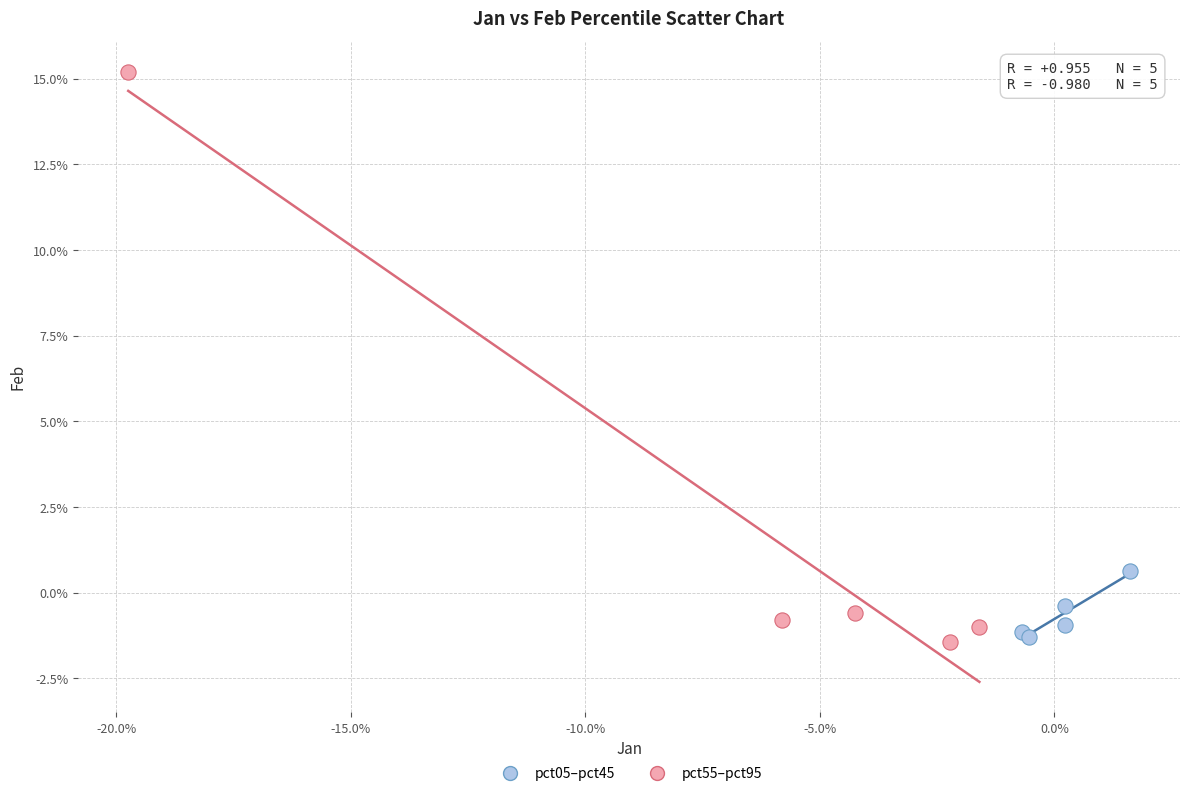

Which series has the largest Y range (max minus min)?

pct55–pct95